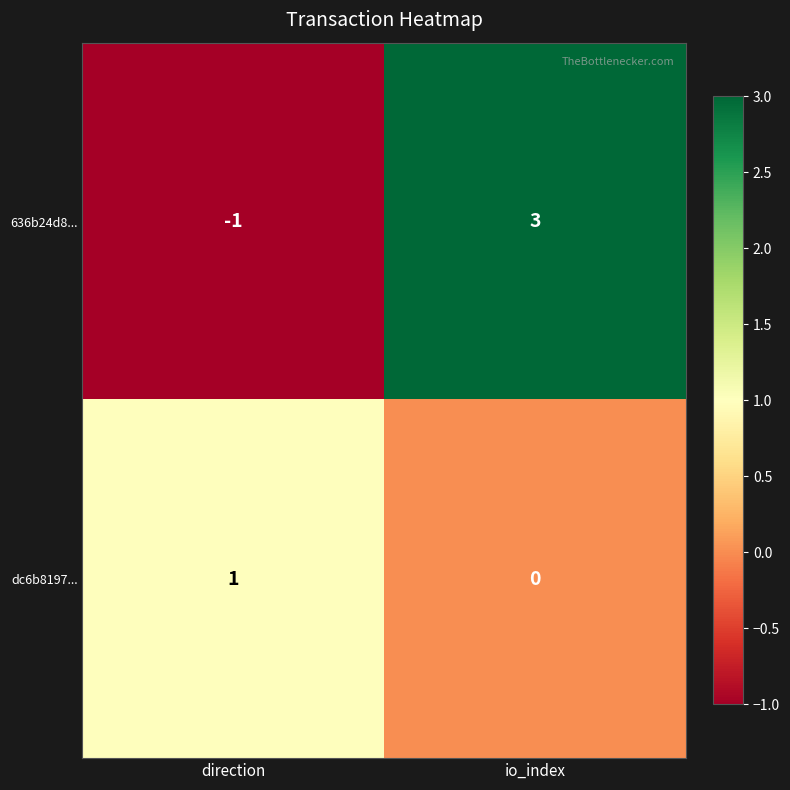

Where is dc6b8197... nearest to the value 0?

io_index